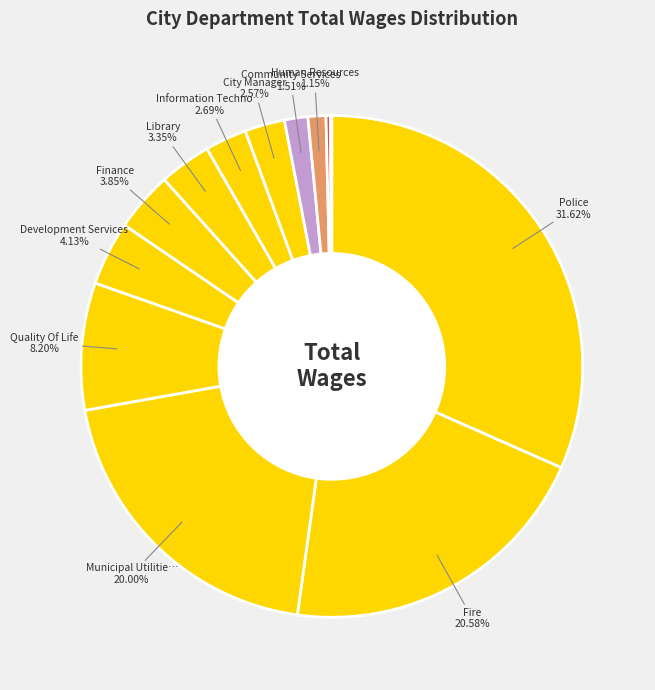

How many slices are in this pie chart?

13